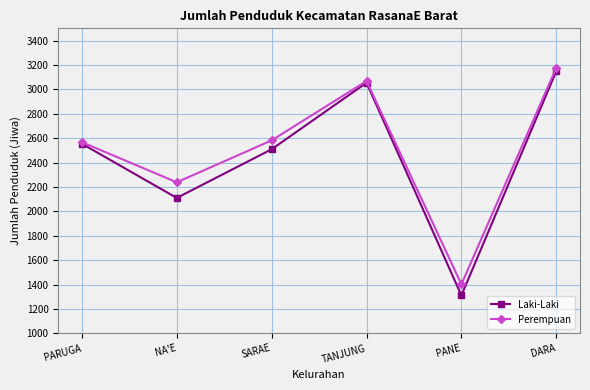

How many distinct data groups are displayed?

2